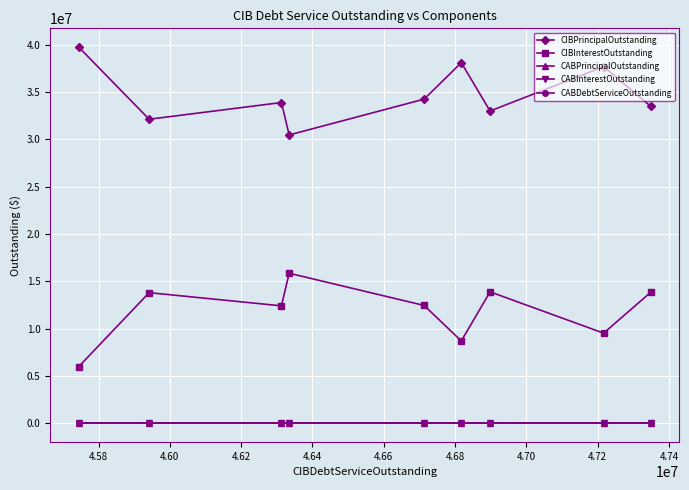

True or false: CABInterestOutstanding has a value of 0.0 at 4.66.

True